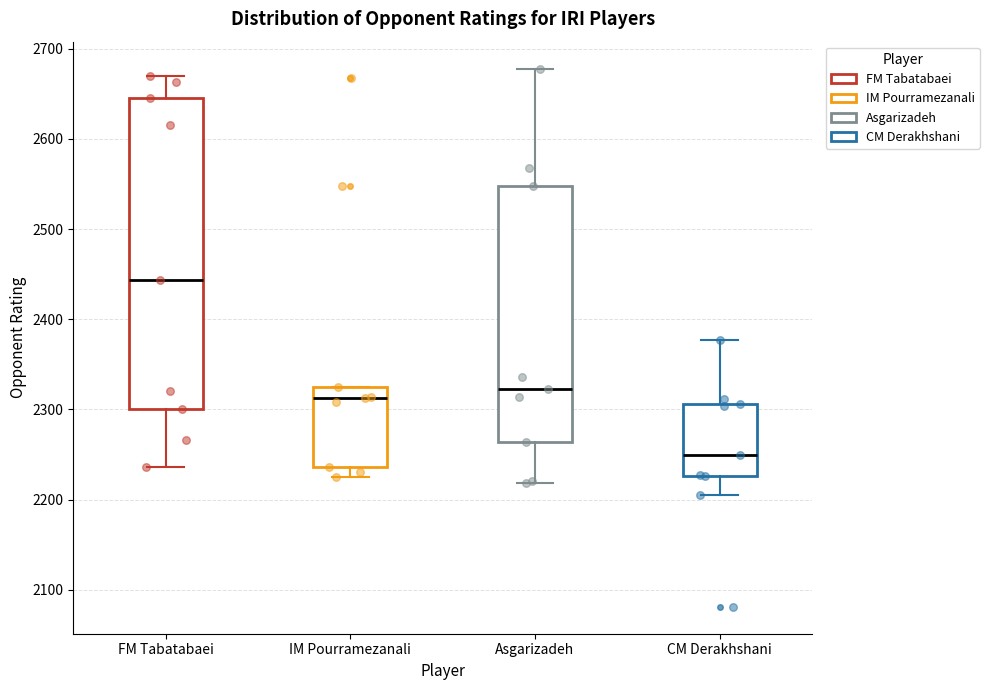

Reading left to right, transcribe this box plot: for each box, give where its median line is, the range the box spans, and where its two whiskers end, as read against the y-axis. The values are not printed on the chart, so give them approximately, as read against the axis.

FM Tabatabaei: median 2440, box 2300 to 2650, whiskers 2240 to 2670
IM Pourramezanali: median 2310, box 2240 to 2330, whiskers 2230 to 2330
Asgarizadeh: median 2320, box 2260 to 2550, whiskers 2220 to 2680
CM Derakhshani: median 2250, box 2230 to 2310, whiskers 2210 to 2380